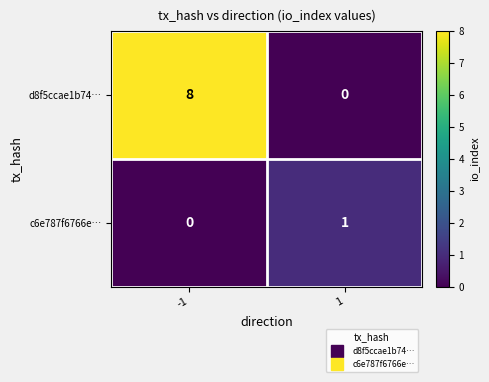

True or false: c6e787f6766e… has a value of 1 at 1.

True